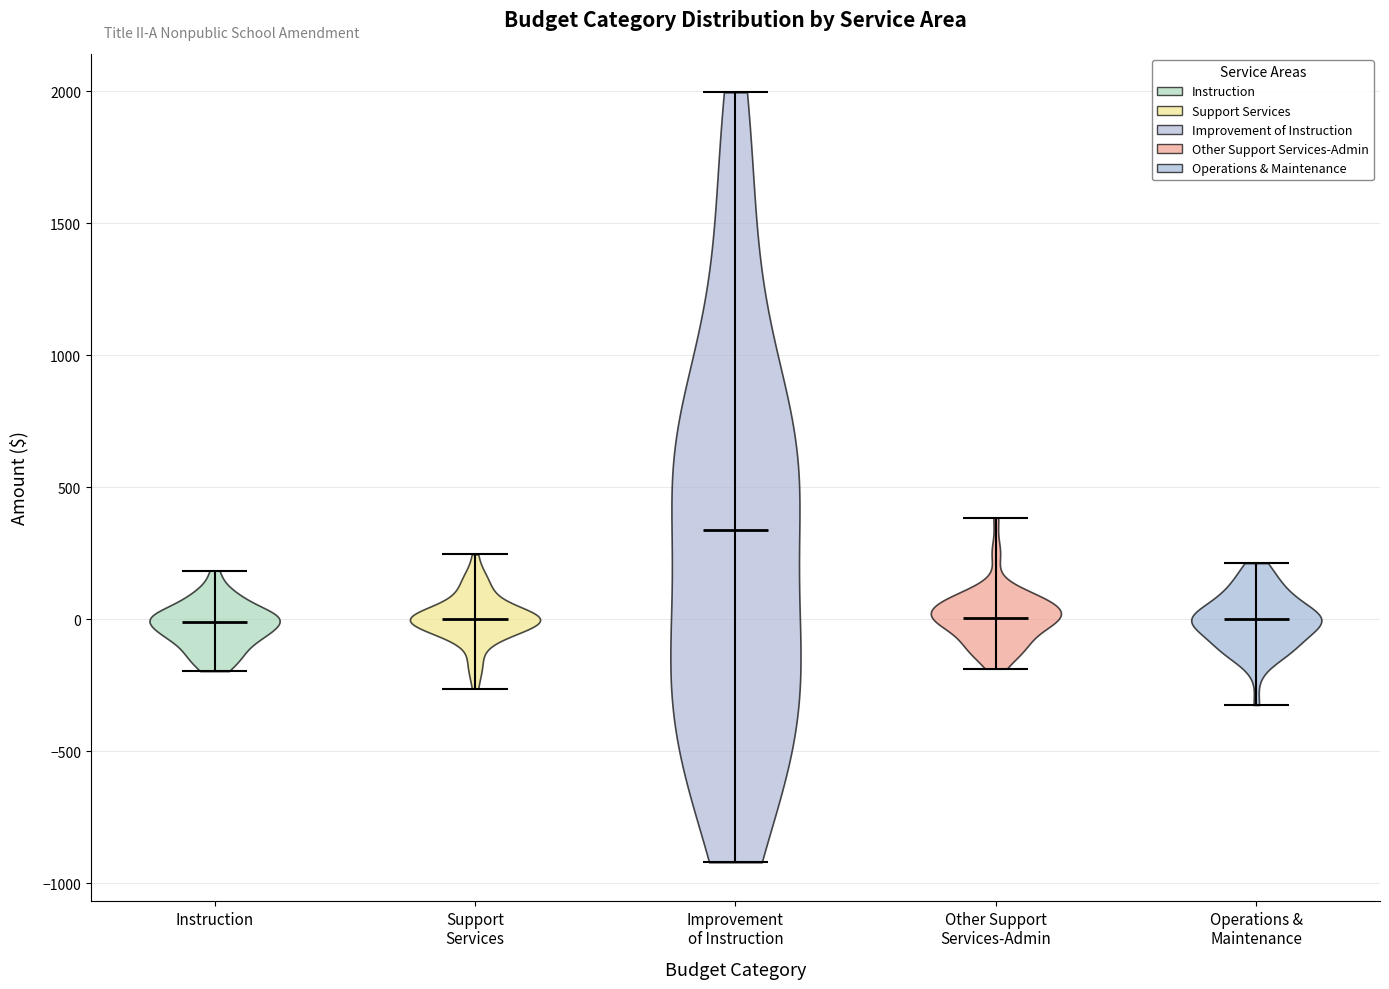

Reading left to right, read every violin against the y-axis: where its median line is, and the lowest and highest points it reaches. The values are not printed on the chart, so give them approximately, as read against the axis.

Instruction: median line 0, lowest point -200, highest point 200
Support Services: median line 0, lowest point -250, highest point 250
Improvement of Instruction: median line 350, lowest point -900, highest point 2000
Other Support Services-Admin: median line 0, lowest point -200, highest point 400
Operations & Maintenance: median line 0, lowest point -300, highest point 200